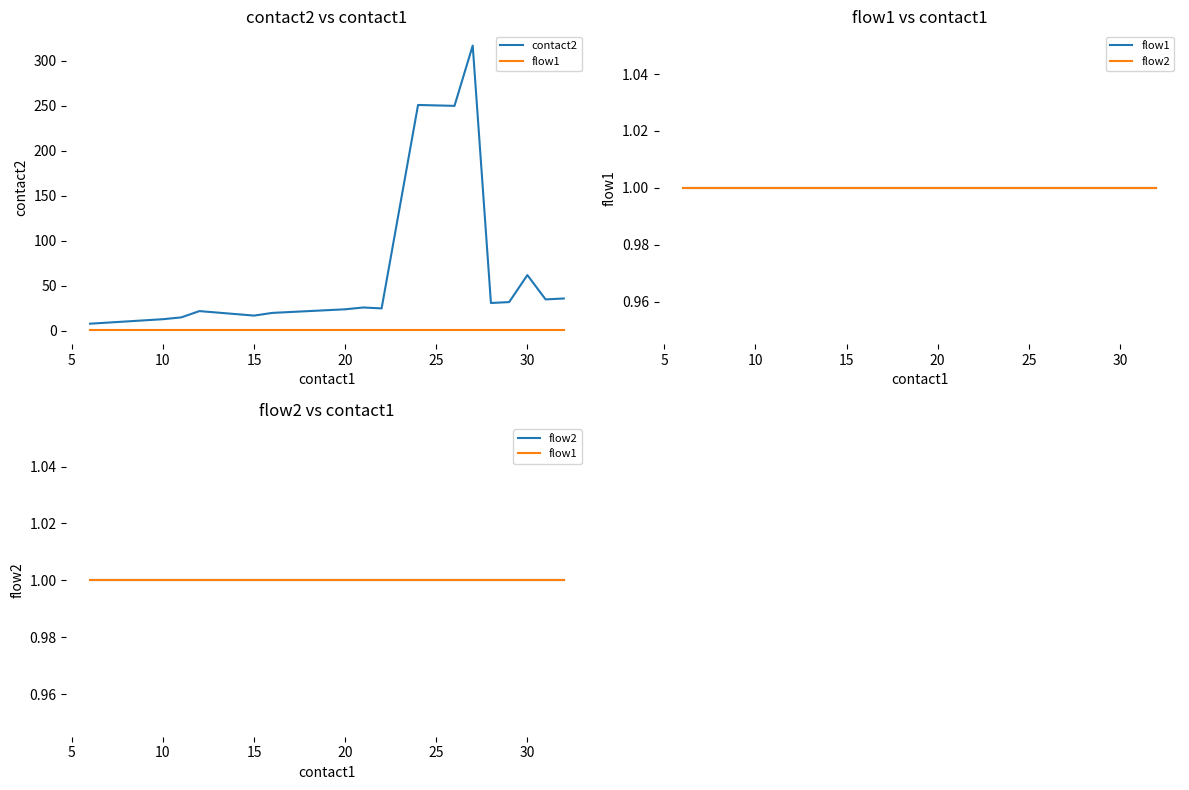

How many values in the contact2 series exceed 25?

9